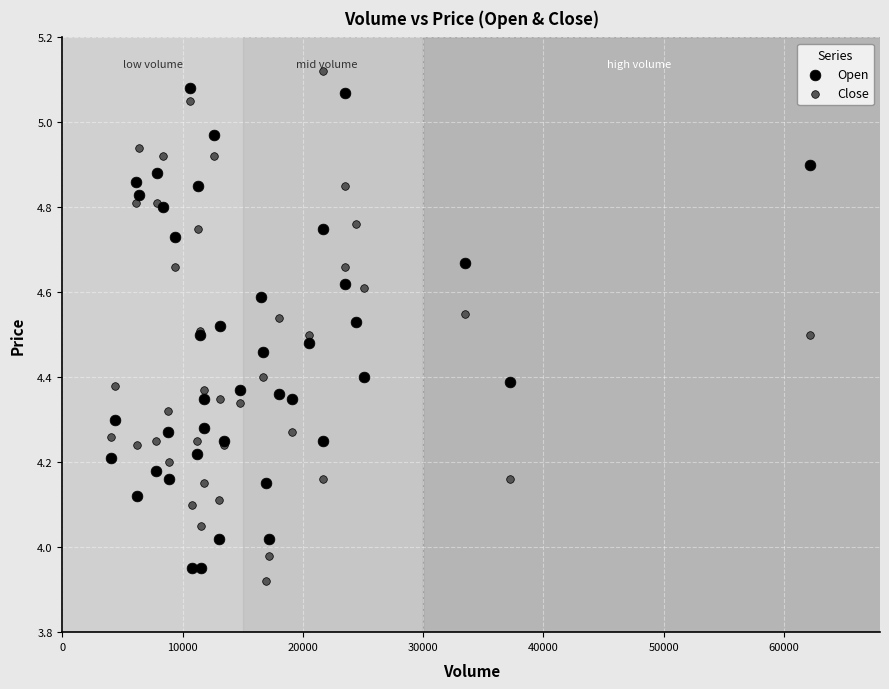

Which series contains the lowest Y value?

Close